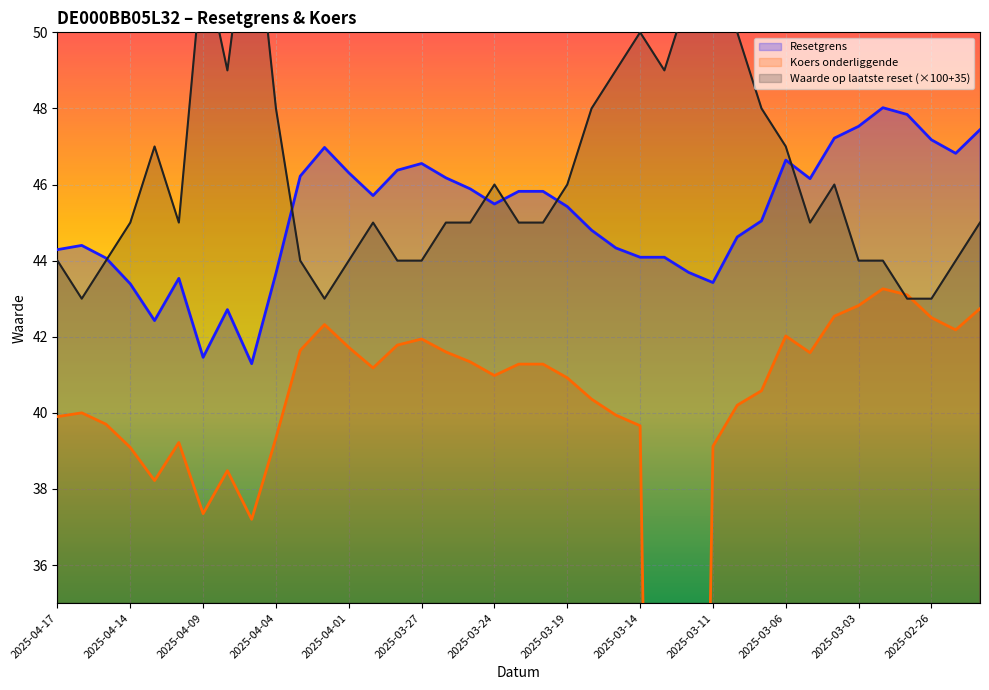

Reading right to left, transcribe all the data shown in this chart.

Resetgrens: 47.4	46.8	47.2	47.8	48.0	47.5	47.2	46.2	46.6	45.0	44.6	43.4	43.7	44.1	44.1	44.3	44.8	45.4	45.8	45.8	45.5	45.9	46.2	46.6	46.4	45.7	46.3	47.0	46.2	43.7	41.3	42.7	41.5	43.5	42.4	43.4	44.1	44.4	44.3
Koers onderliggende: 42.7	42.2	42.5	43.1	43.3	42.8	42.5	41.6	42.0	40.6	40.2	39.1	0.0	0.0	39.7	39.9	40.4	40.9	41.3	41.3	41.0	41.3	41.6	41.9	41.8	41.2	41.7	42.3	41.6	39.3	37.2	38.5	37.4	39.2	38.2	39.1	39.7	40.0	39.9
Waarde op laatste reset (×100+35): 45.0	44.0	43.0	43.0	44.0	44.0	46.0	45.0	47.0	48.0	50.0	51.0	51.0	49.0	50.0	49.0	48.0	46.0	45.0	45.0	46.0	45.0	45.0	44.0	44.0	45.0	44.0	43.0	44.0	48.0	54.0	49.0	52.0	45.0	47.0	45.0	44.0	43.0	44.0